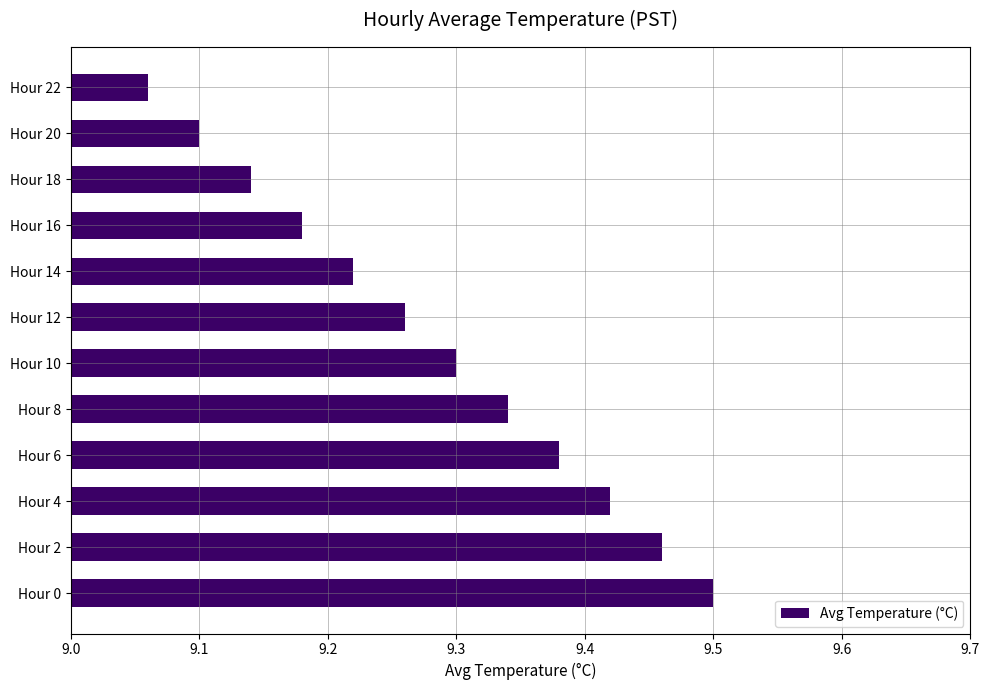

Are the bars horizontal?

Yes